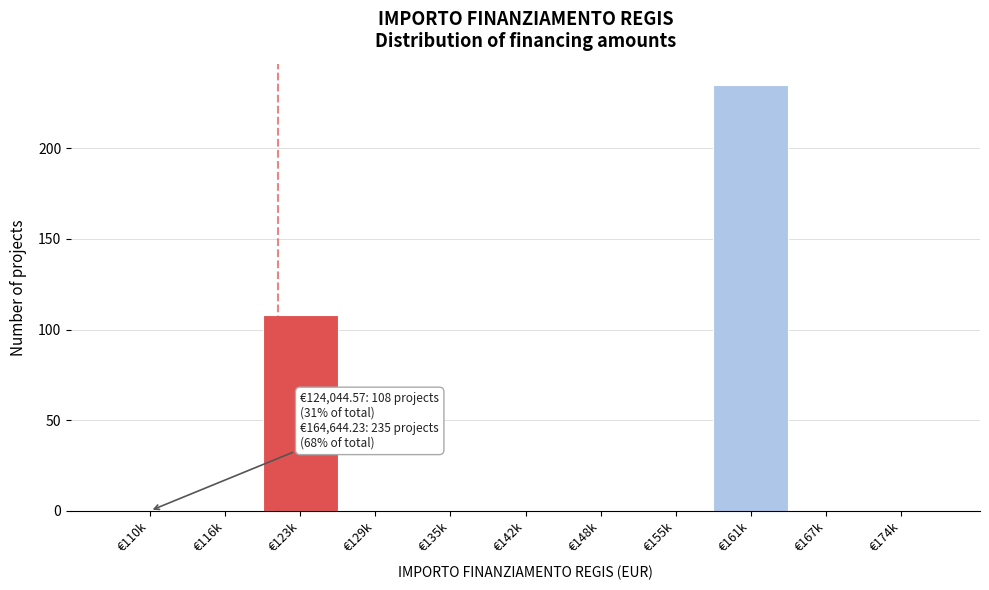

Reading left to right, transcribe all the data shown in this chart.

€110k=0	€116k=0	€123k=108	€129k=0	€135k=0	€142k=0	€148k=0	€155k=0	€161k=235	€167k=0	€174k=0